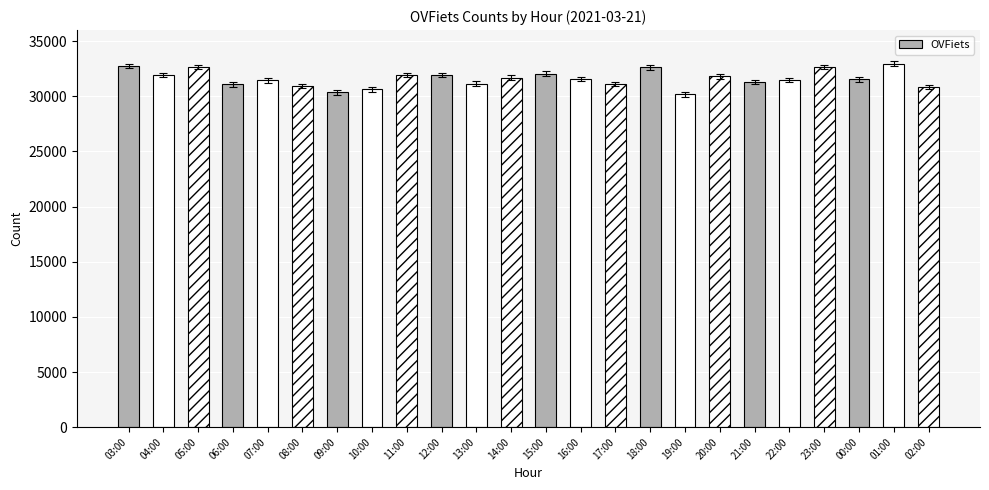

What is the change in value from 09:00 to 14:00?

+1344